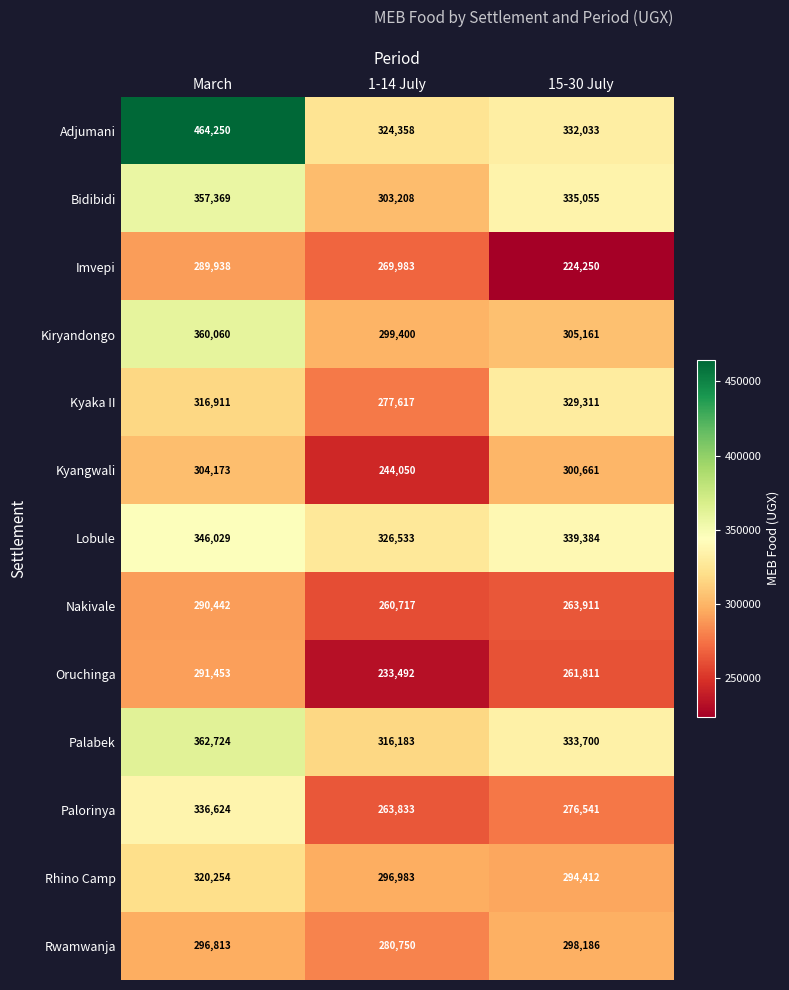

How many values in the Adjumani series are below 332033?

1